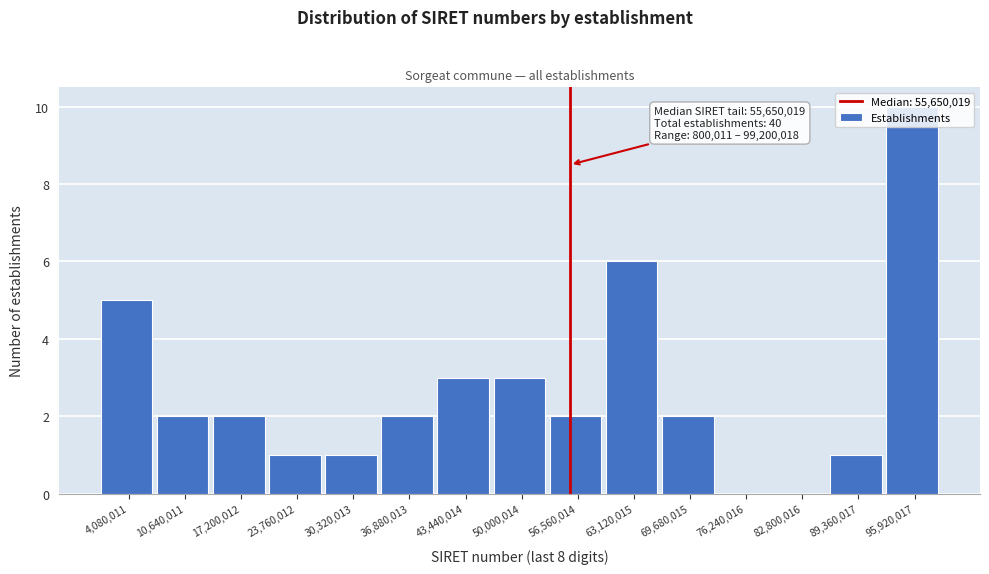

Over which range of the x-axis is the bar tallest?

93000000 to 99000000